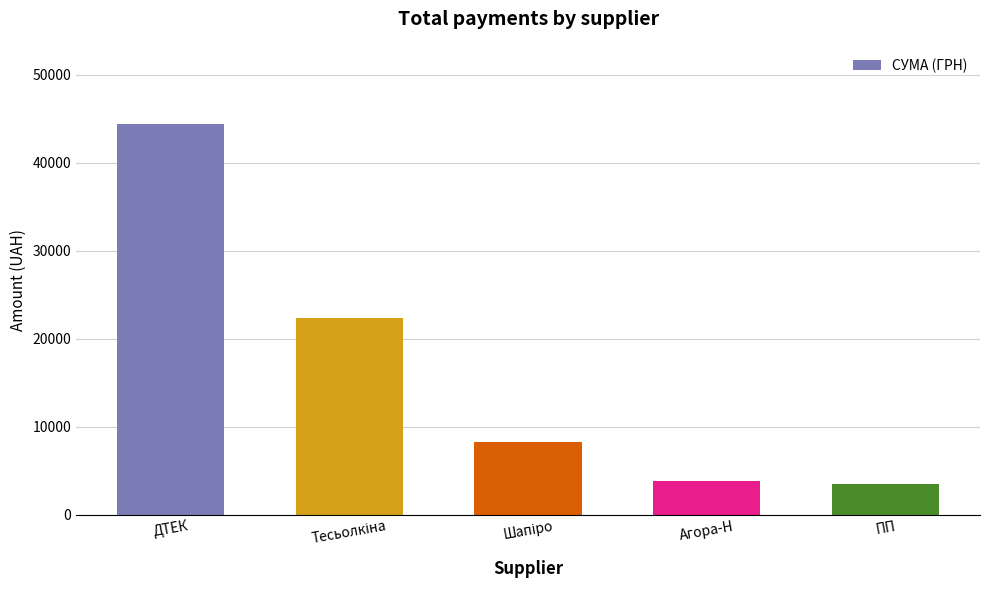

The chart shows a value of 3770.0 at Агора-Н. True or false?

True